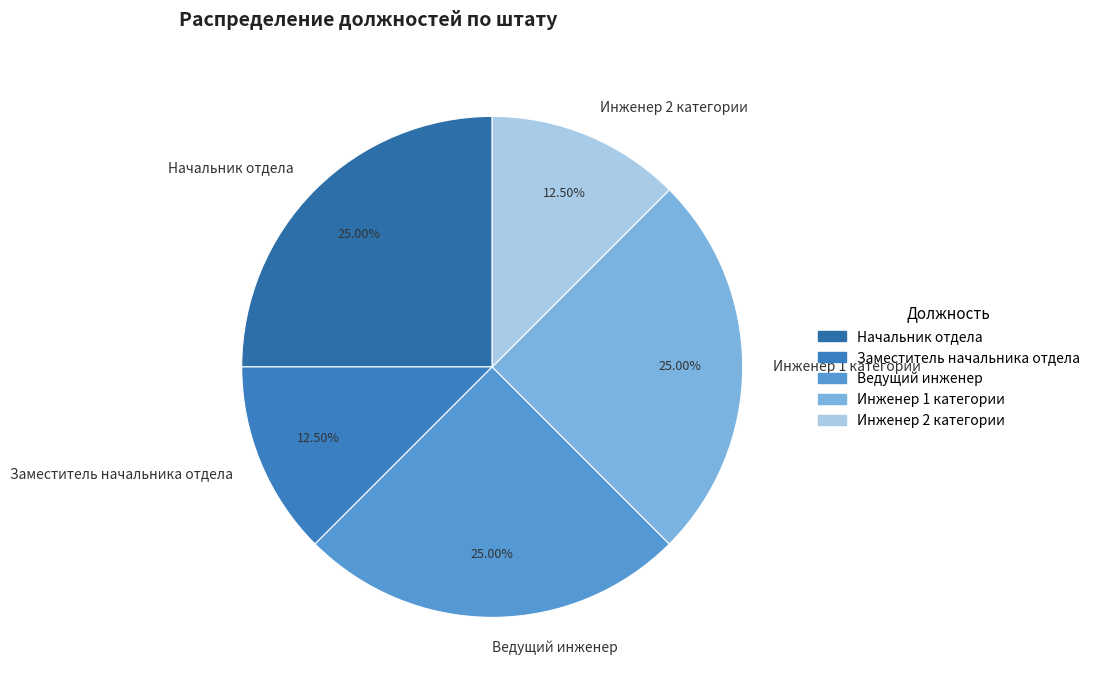

Which has a higher value, Заместитель начальника отдела or Начальник отдела?

Начальник отдела